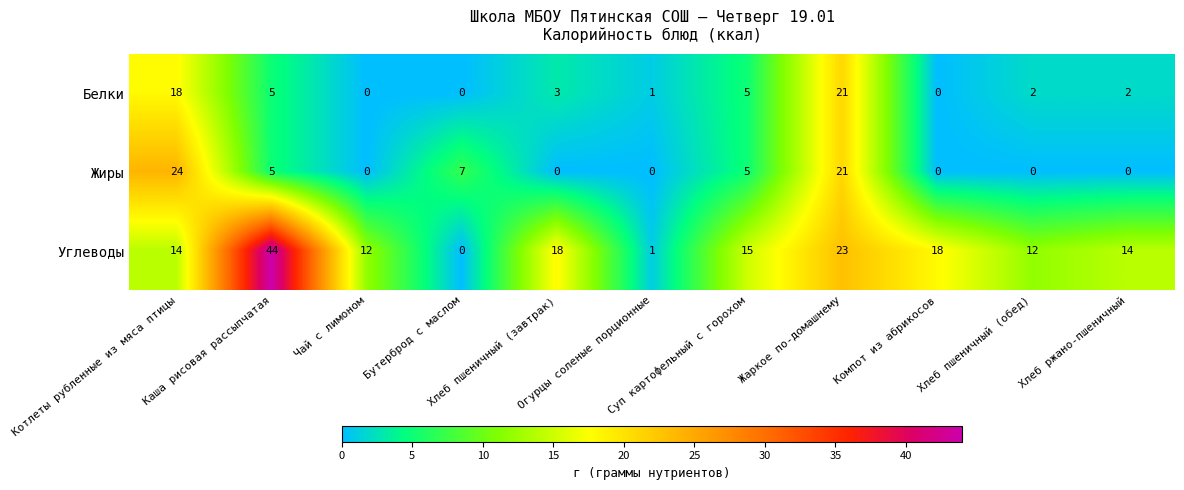

Which series has the largest range (max minus min)?

Углеводы